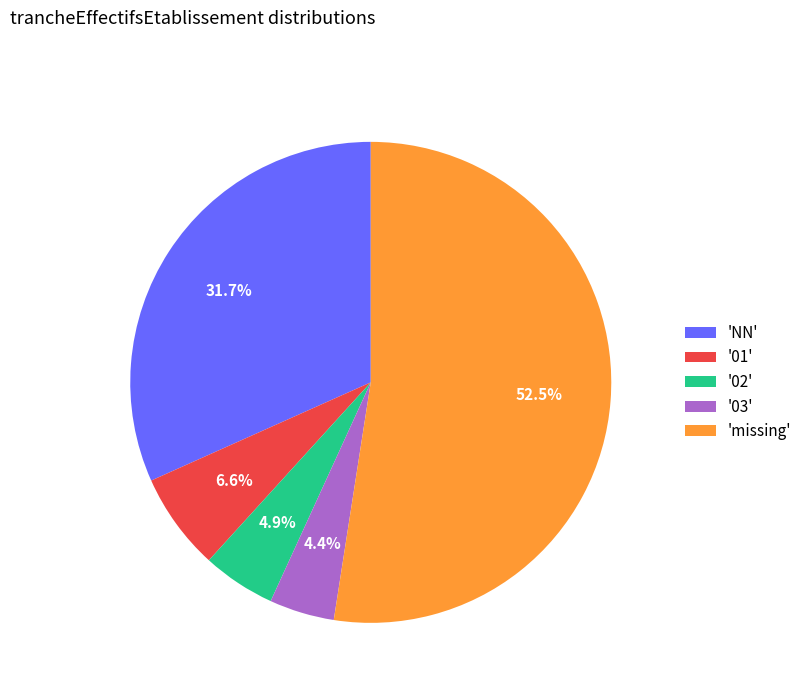

Does 'missing' represent more than half of the total?

Yes